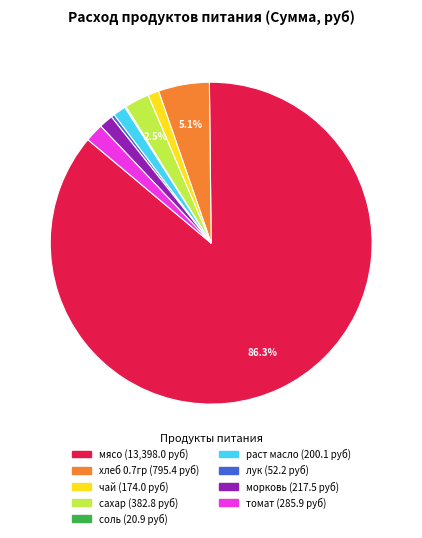

True or false: хлеб 0.7гр accounts for 13% of the total.

False